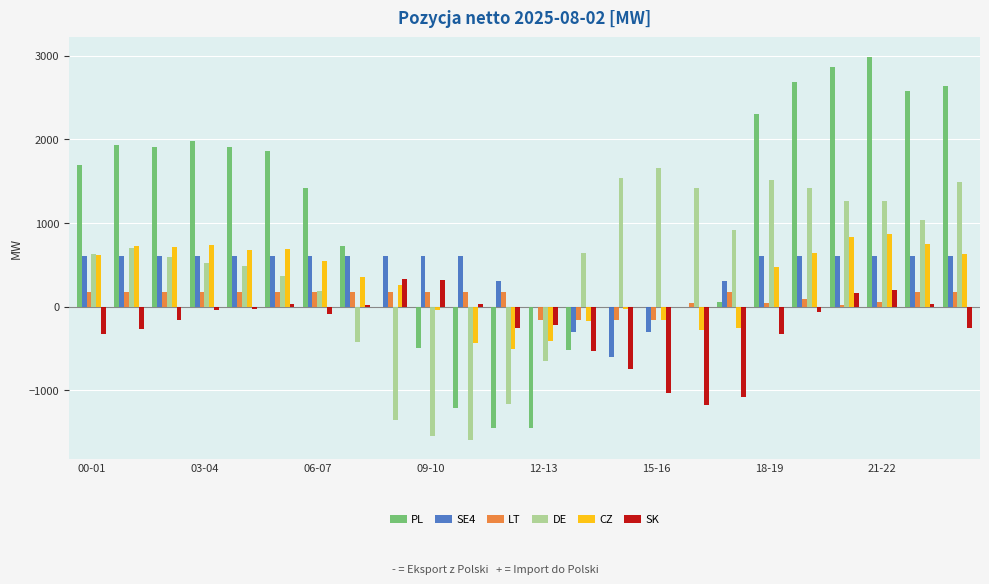

What are all the series names shown in the legend?

PL, SE4, LT, DE, CZ, SK